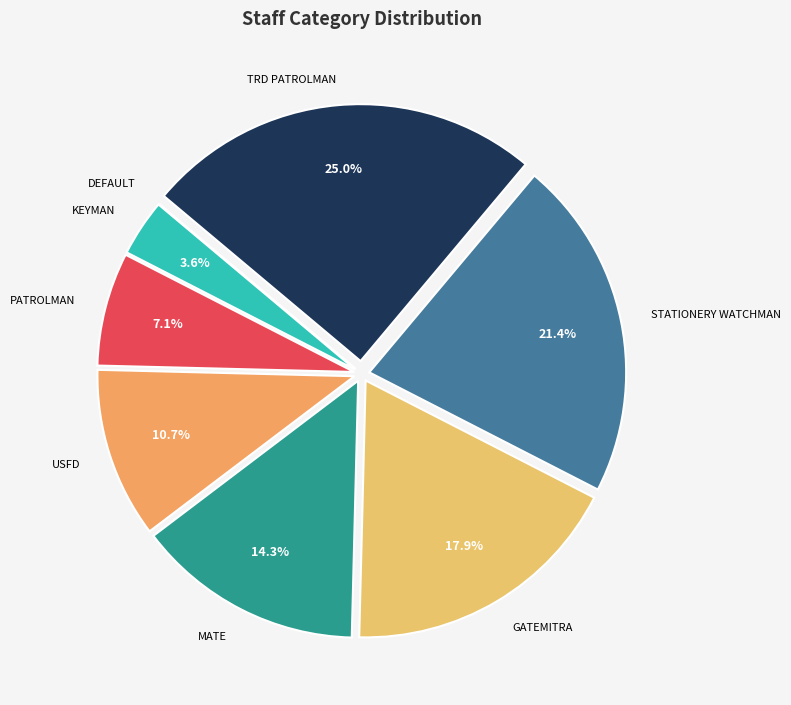

Do GATEMITRA and STATIONERY WATCHMAN together represent more than half of the pie?

No